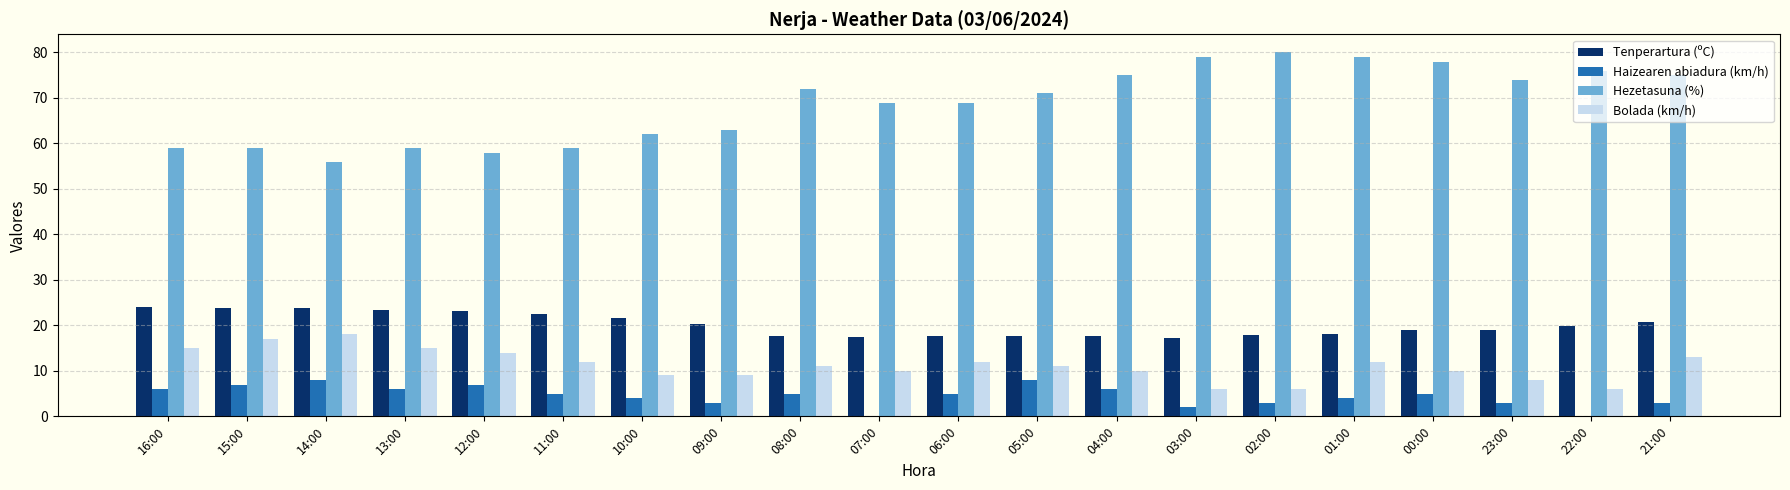

What is the total value across all series at 16:00?

104.0